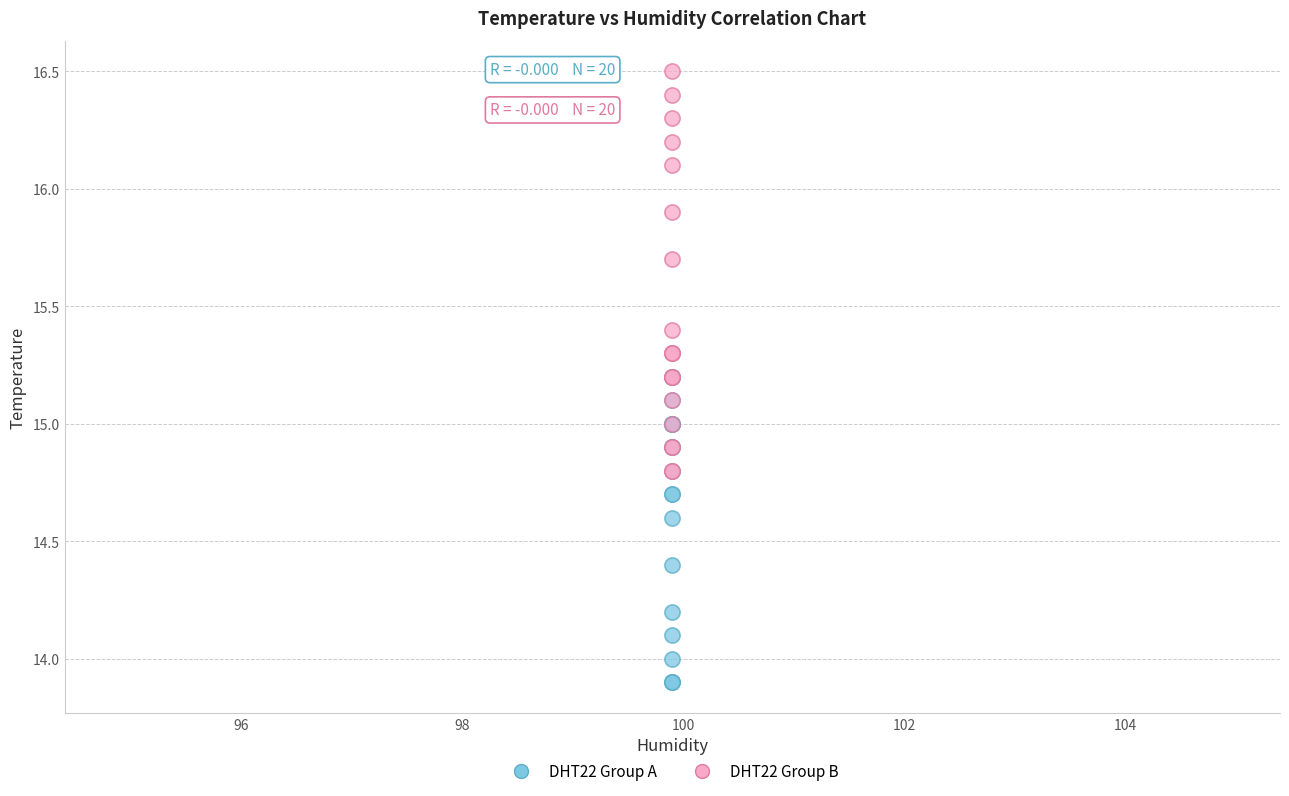

What are all the series names shown in the legend?

DHT22 Group A, DHT22 Group B